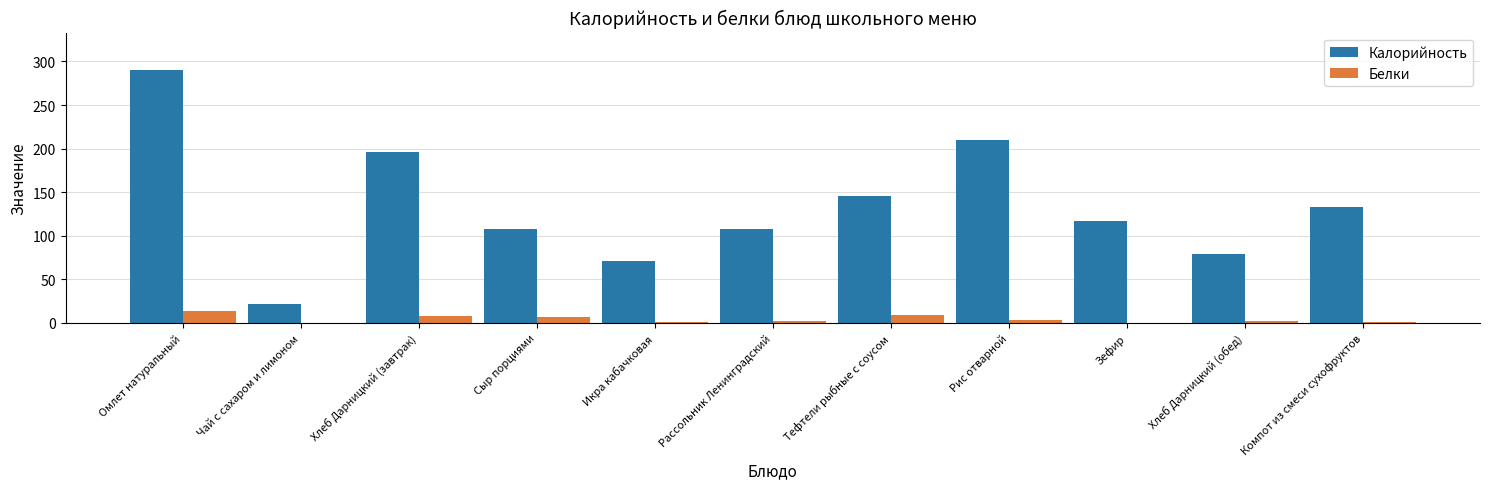

The Калорийность series shows 107.2 at Рассольник Ленинградский. True or false?

True